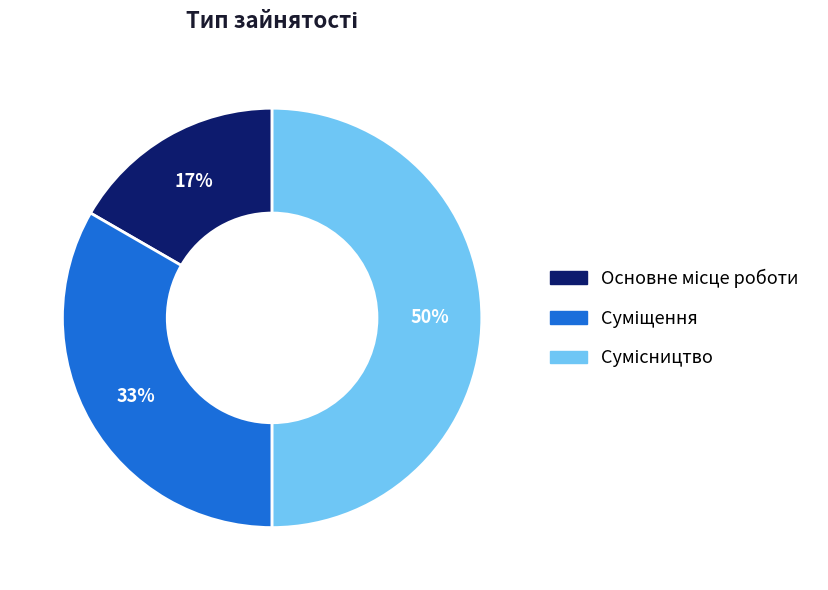

To the nearest percent, what is the difference between the largest and smallest slice percentages?

33%